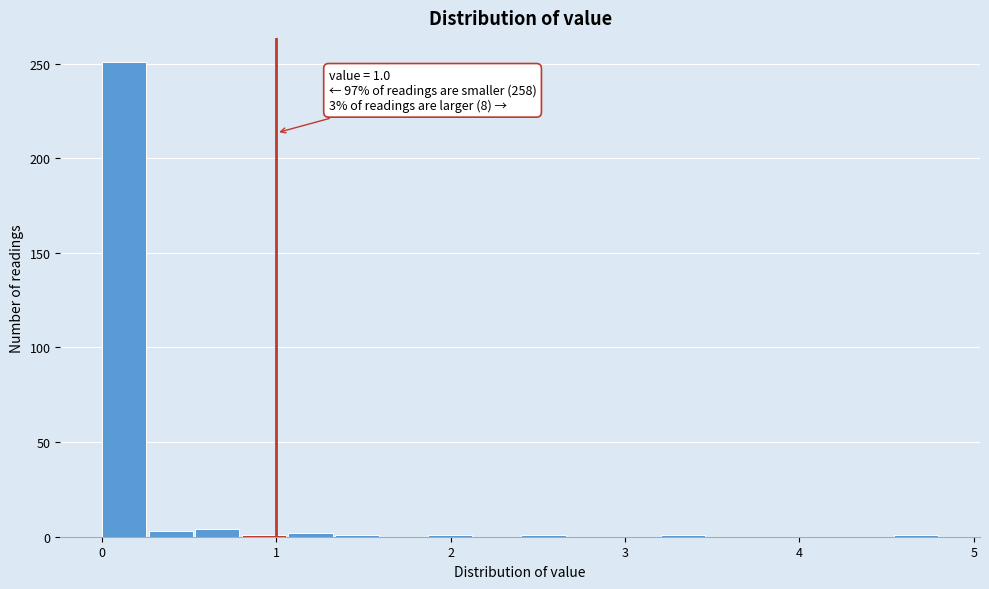

Read against the x-axis, roughly where is the centre of the tallest bar?

0.1